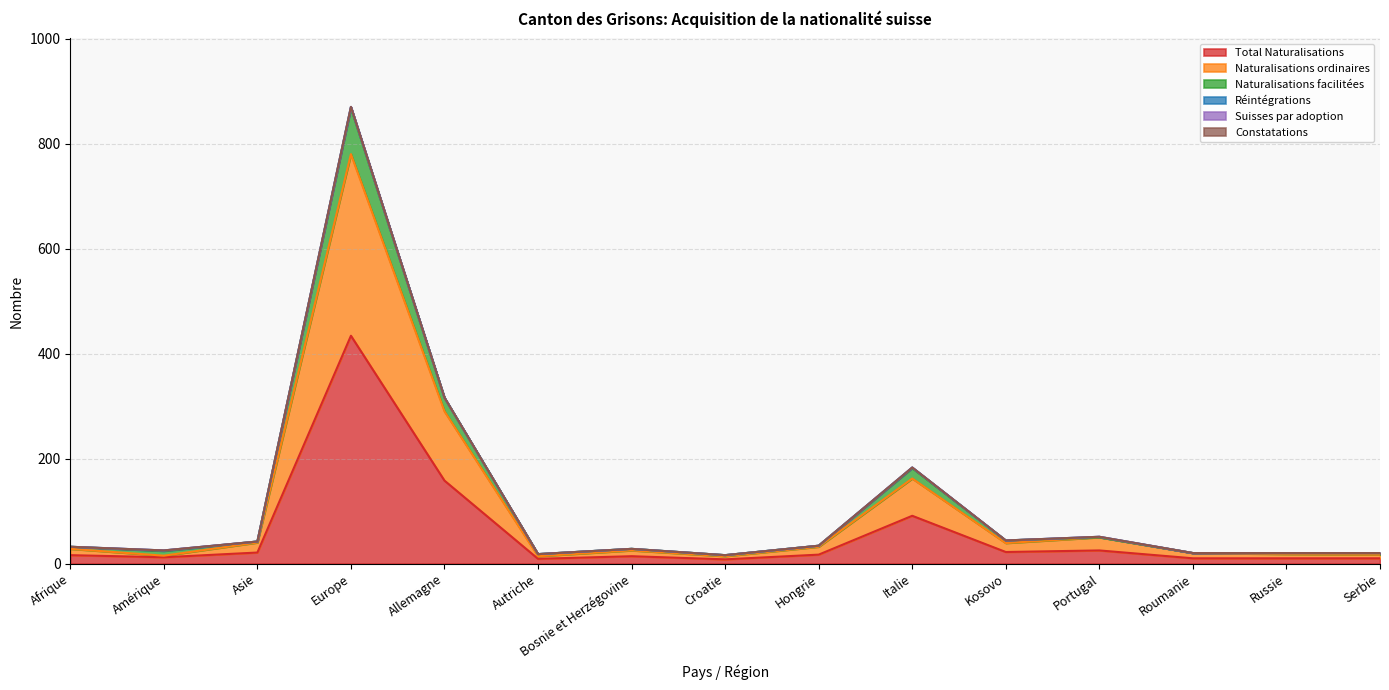

Does the chart display data point markers on the line(s)?

No